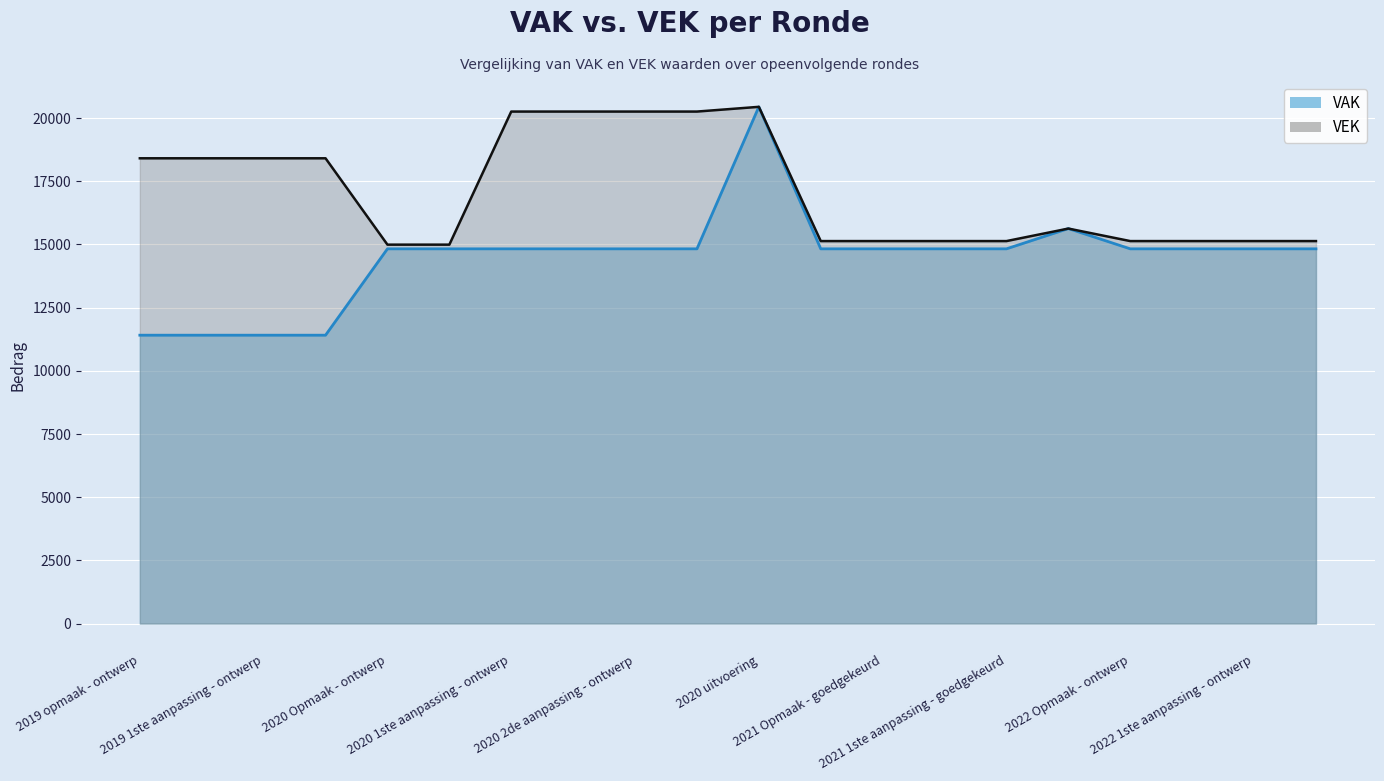

What is the value of the VAK point at the 5th from the left?

14827